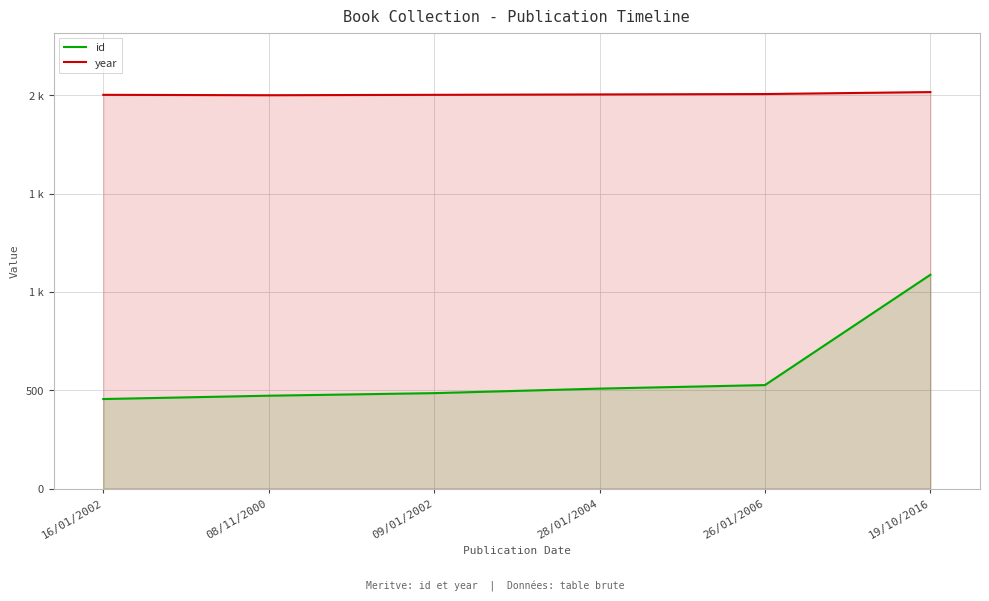

Reading left to right, what are all the values shown in this chart?

id: 455	472	485	508	526	1087
year: 2002	2000	2002	2004	2006	2016